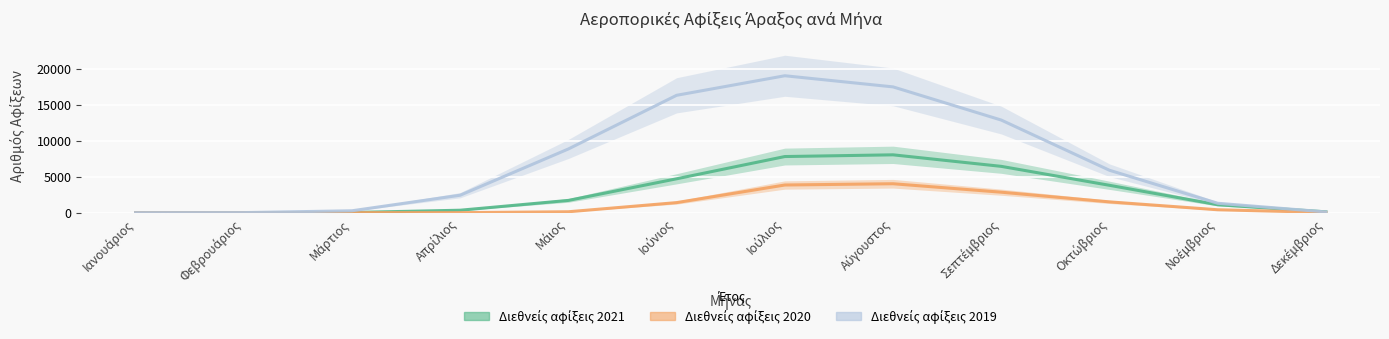

What is the difference between the Διεθνείς αφίξεις 2019 values at Ιούλιος and Φεβρουάριος?

18994.8